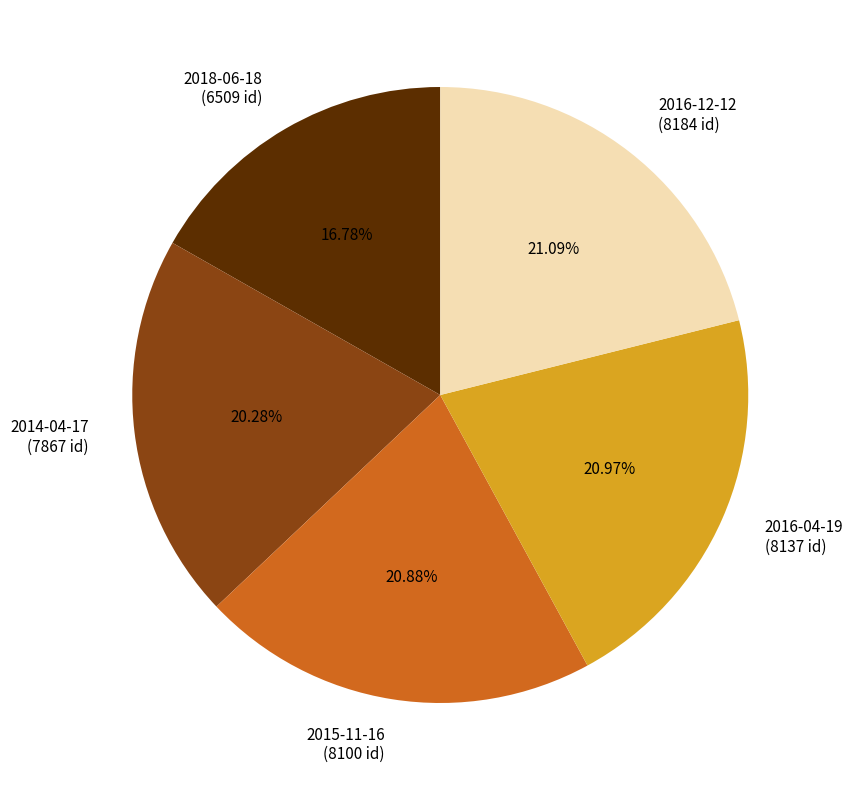

What percentage is the 2016-12-12 slice, to the nearest percent?

21%